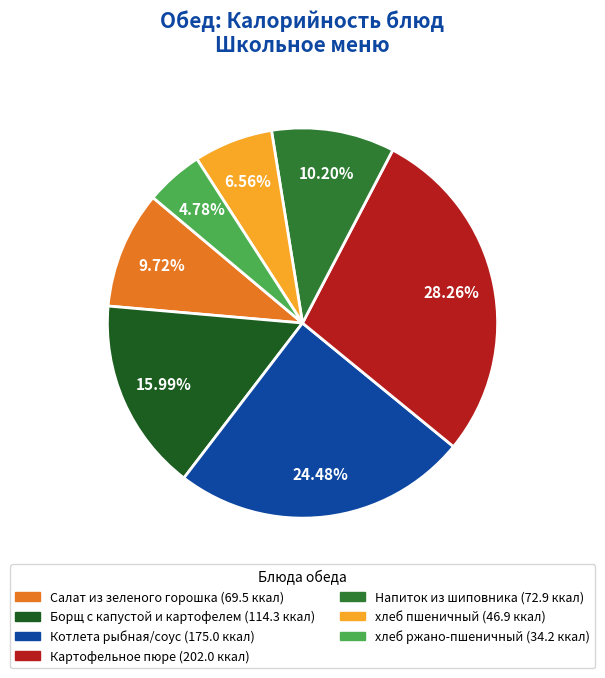

Does Картофельное пюре represent more than half of the total?

No